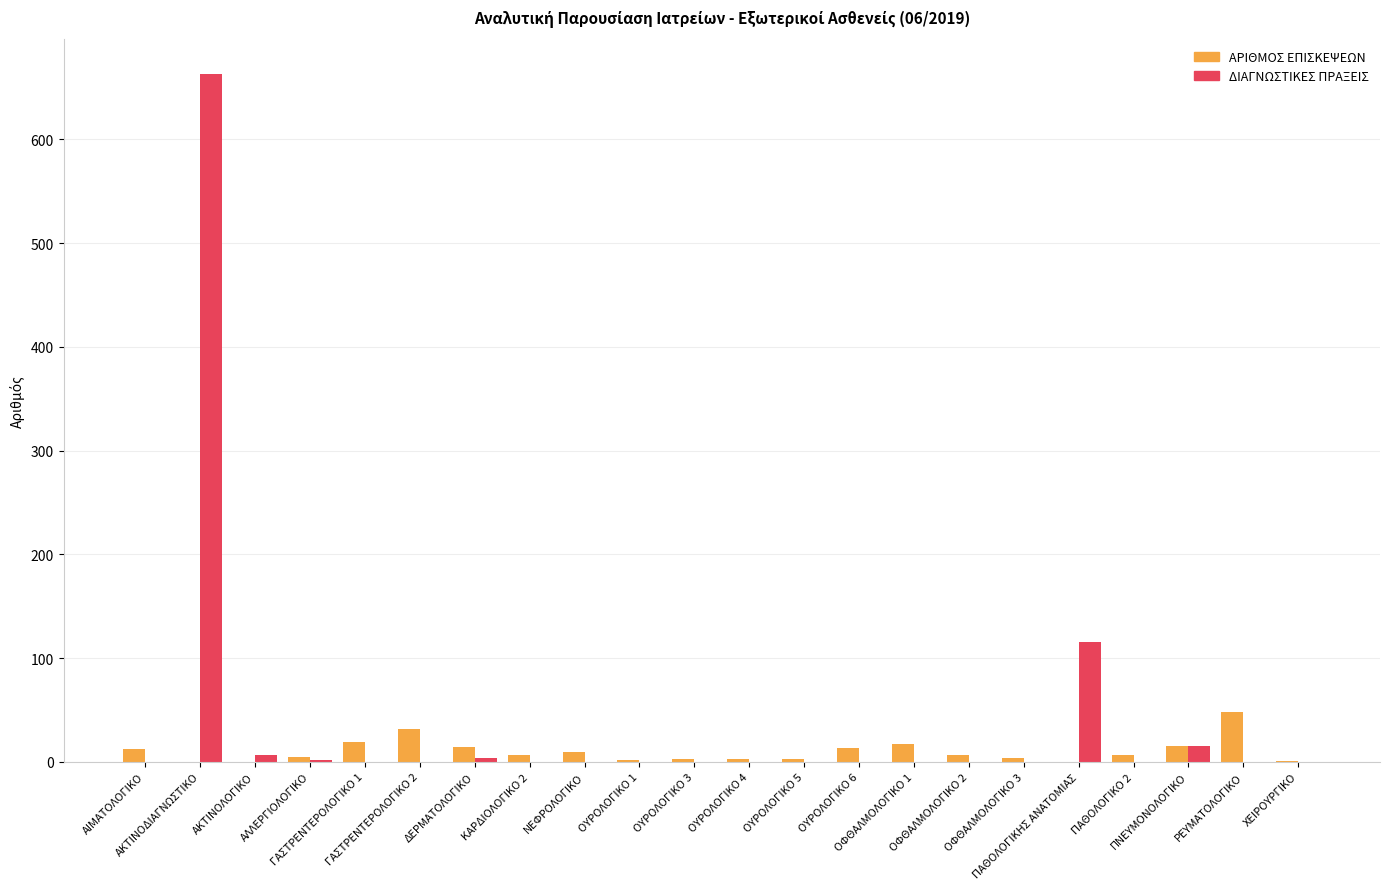

How many categories are shown in the chart?

22